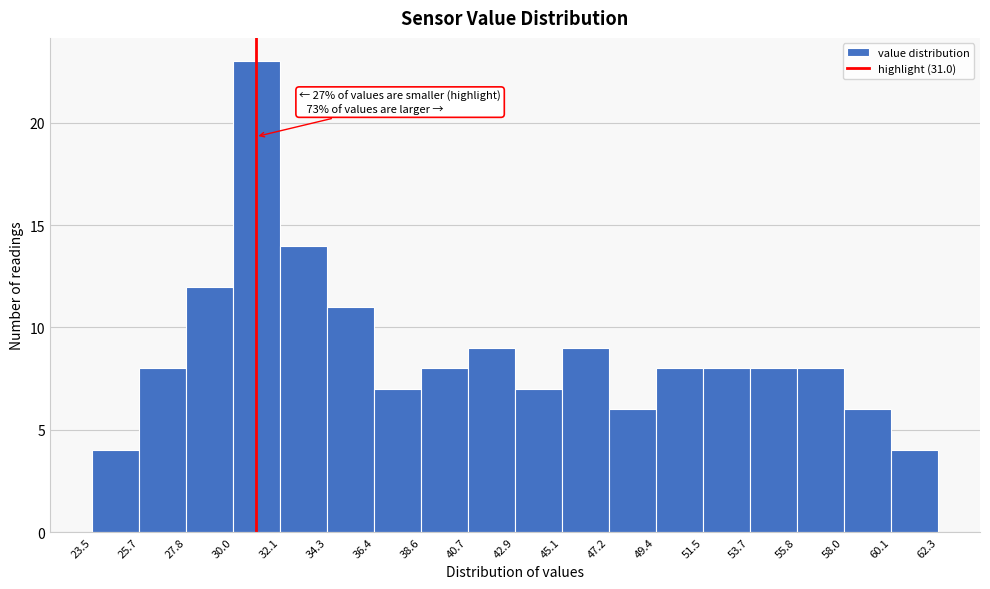

Over which range of the x-axis is the bar tallest?

30.0 to 32.1